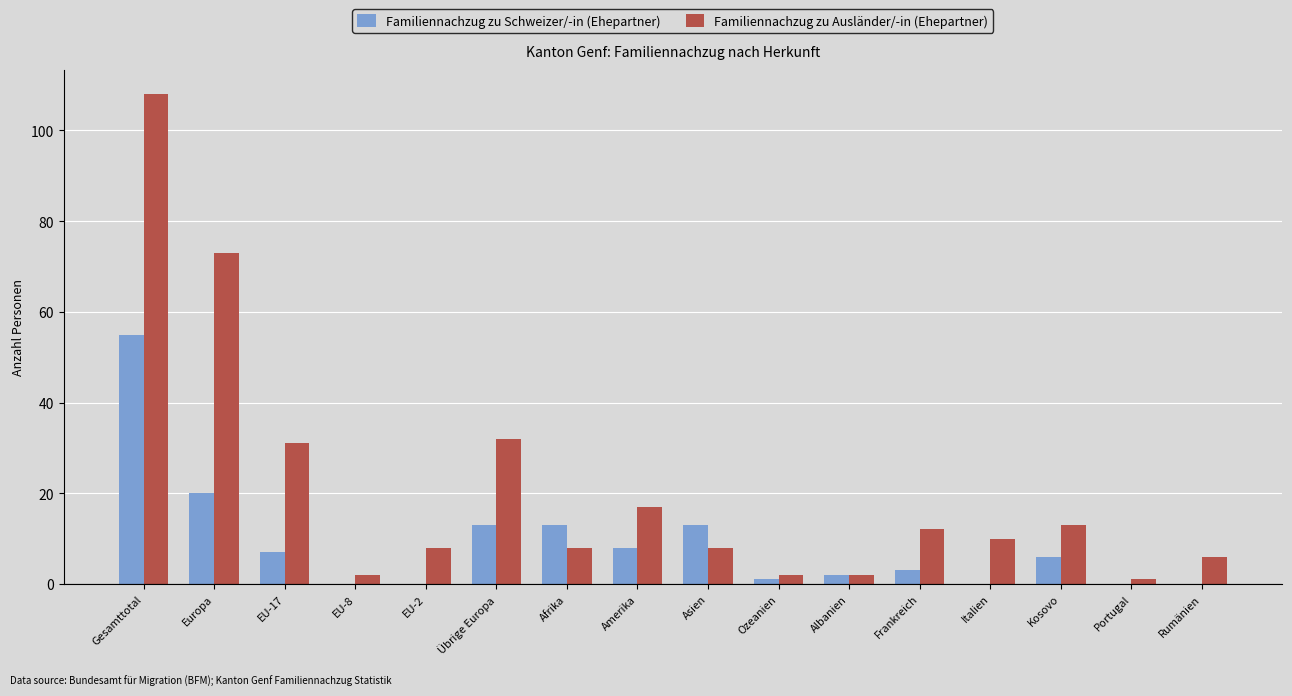

Reading right to left, transcribe all the data shown in this chart.

Familiennachzug zu Schweizer/-in (Ehepartner): 0	0	6	0	3	2	1	13	8	13	13	0	0	7	20	55
Familiennachzug zu Ausländer/-in (Ehepartner): 6	1	13	10	12	2	2	8	17	8	32	8	2	31	73	108